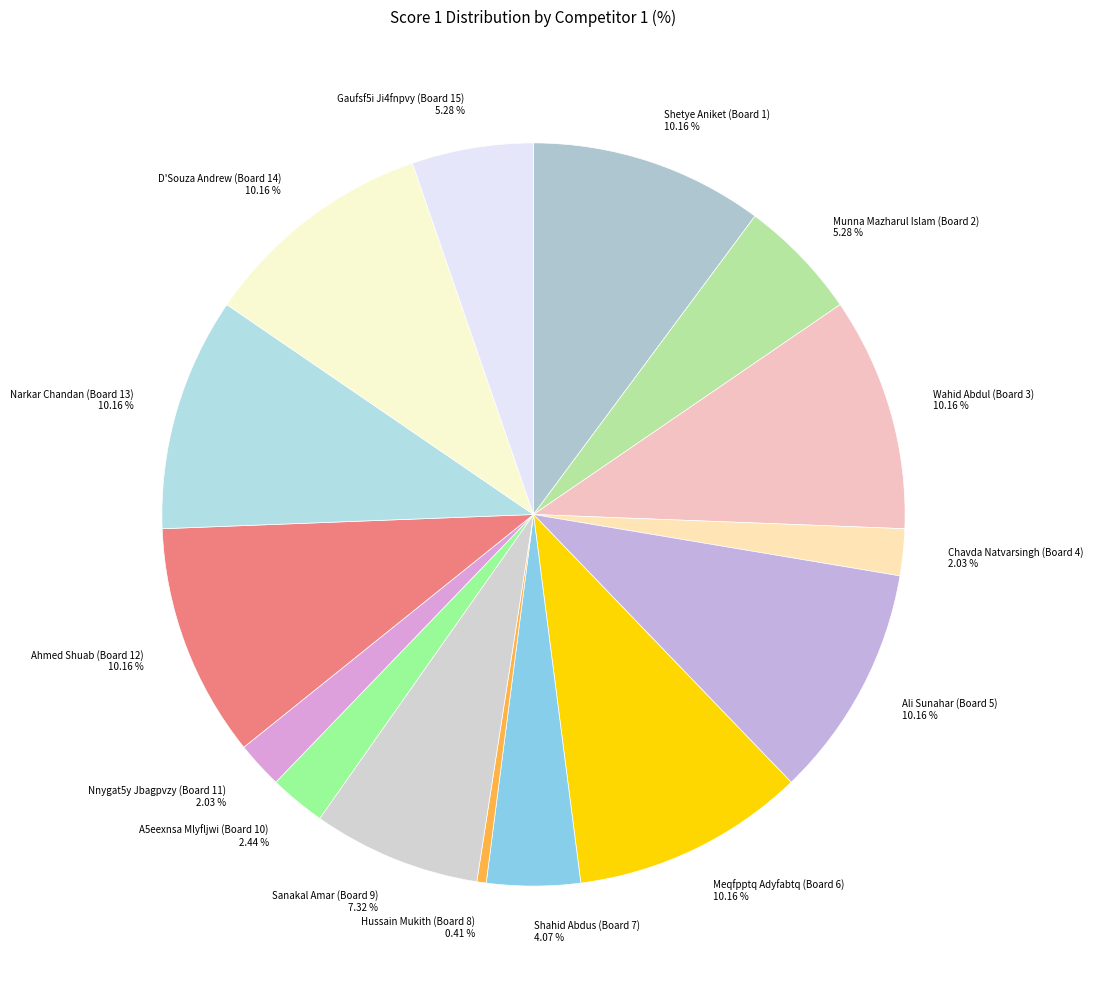

Which slice is the smallest?

Hussain Mukith (Board 8)